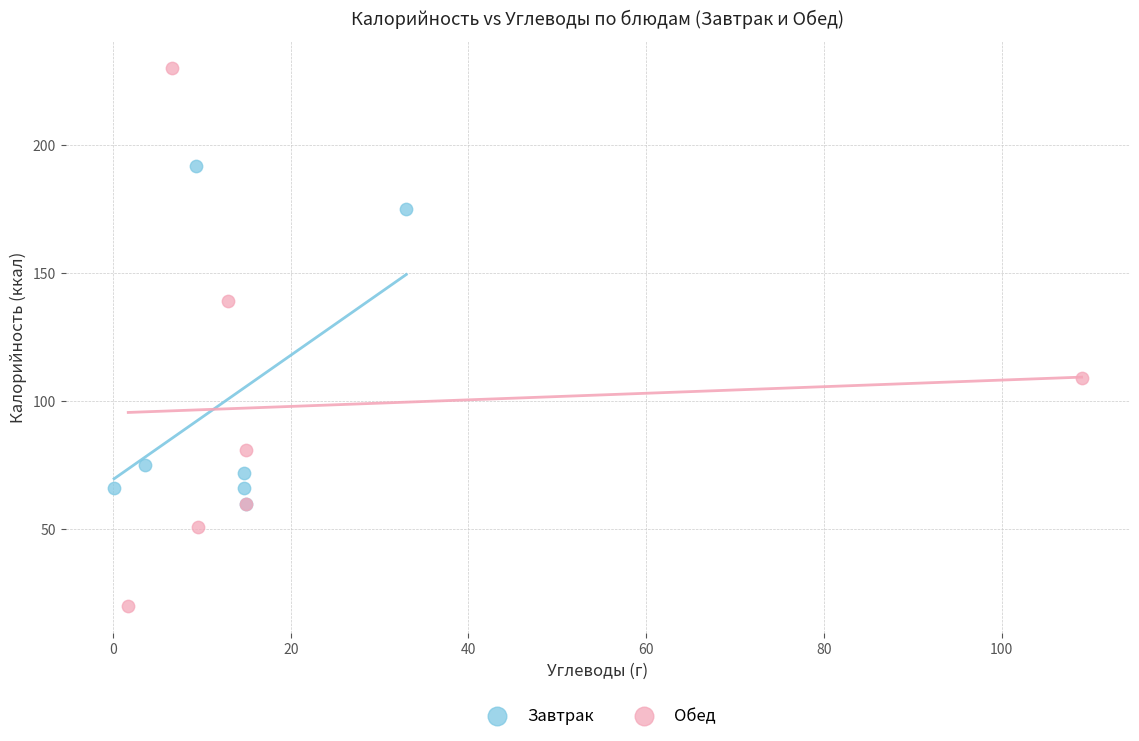

Which series contains the lowest Y value?

Обед